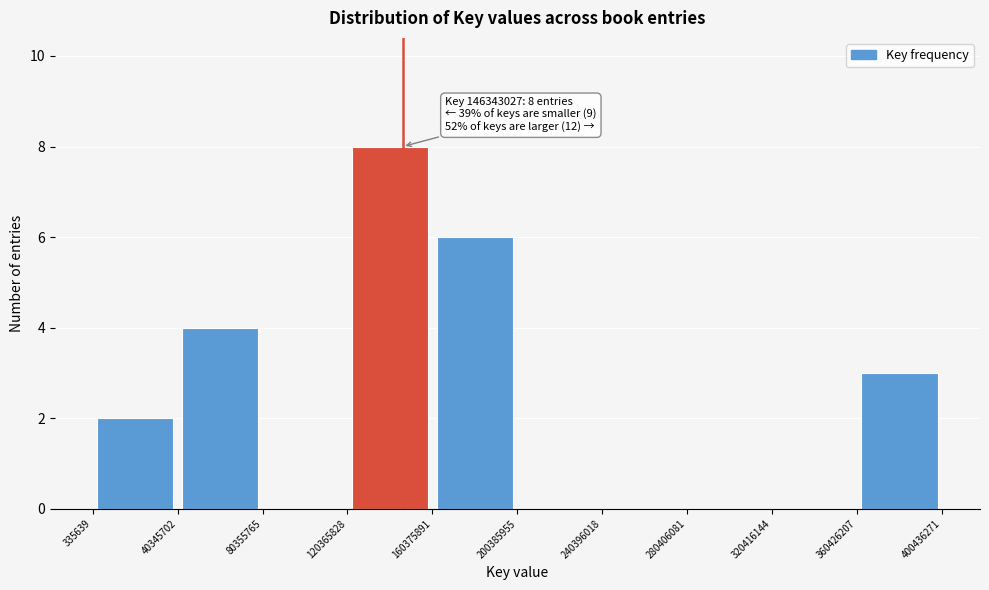

Which range on the x-axis has the tallest bar?

120365828 to 160375891